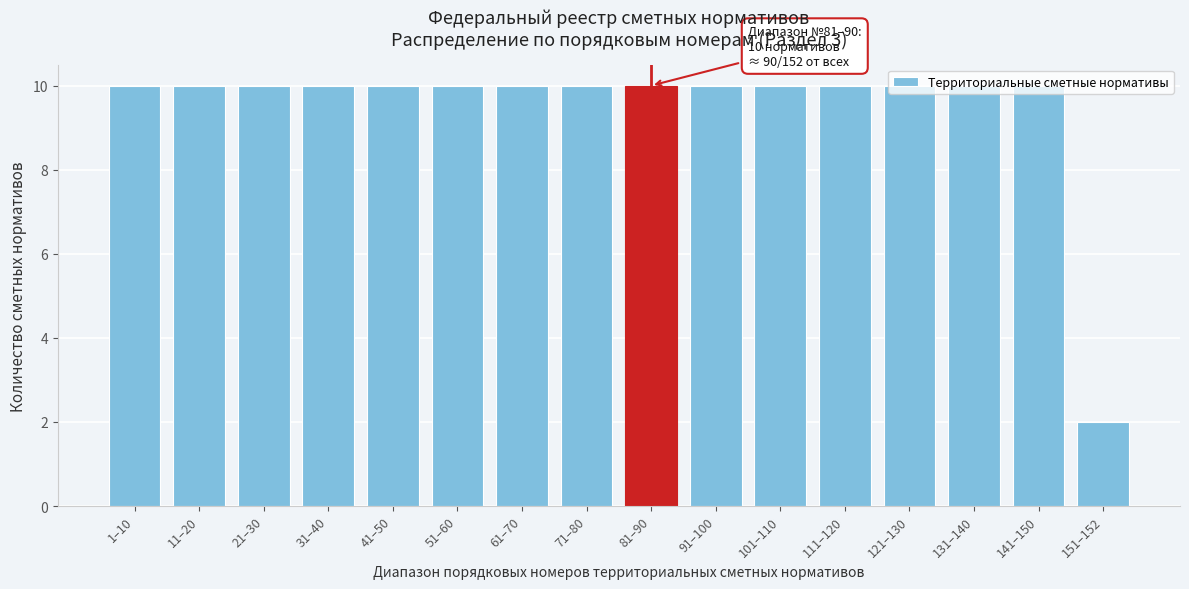

What is the sum of all values?

152